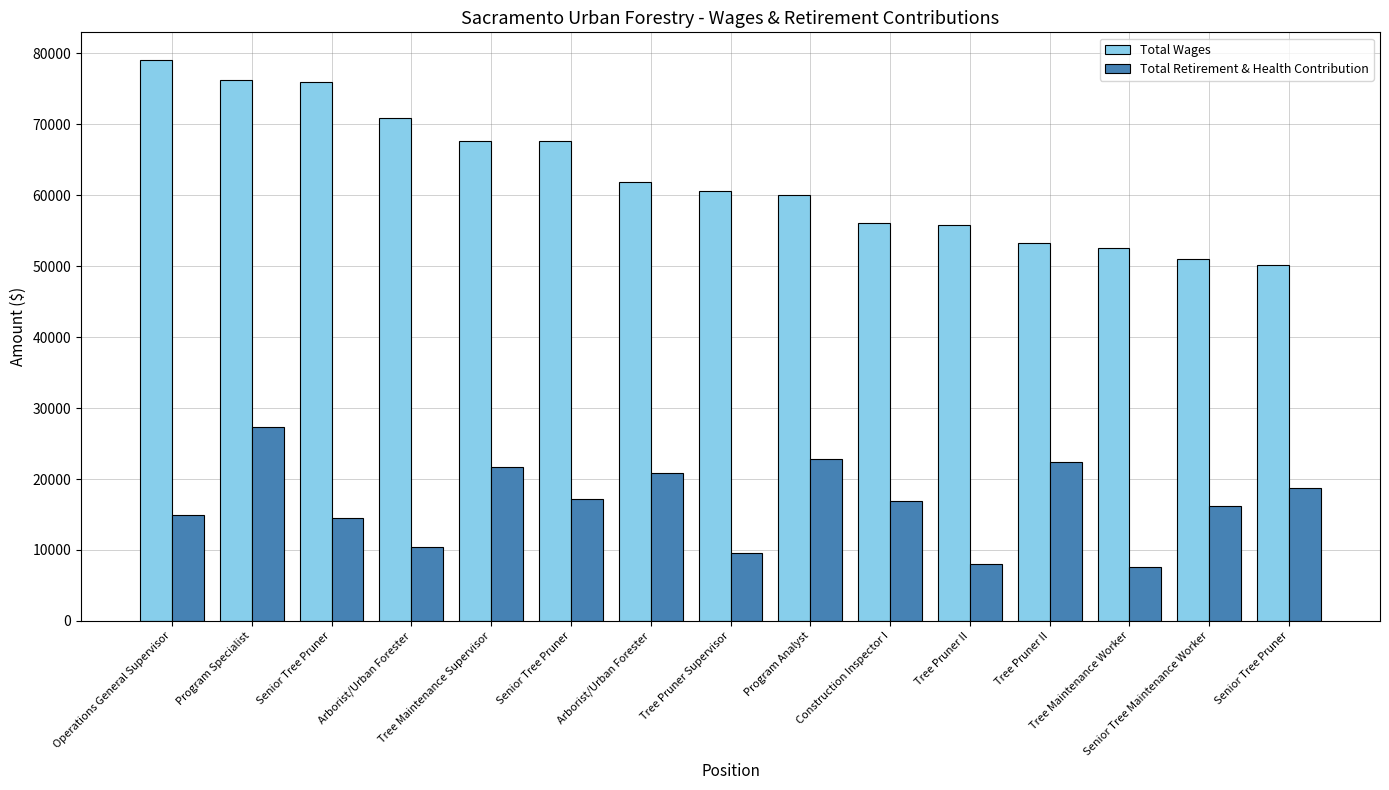

How many bars are there in total?

30